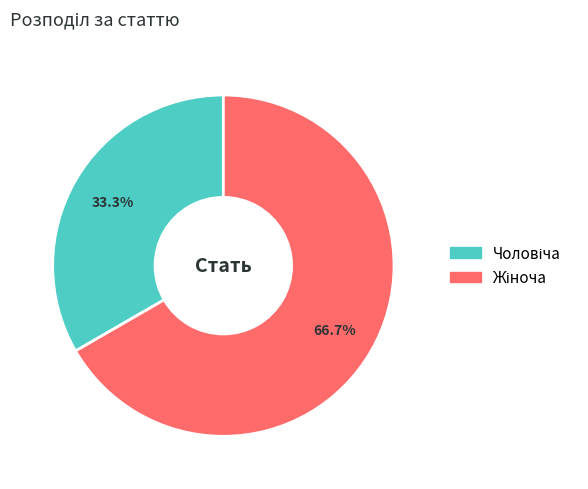

Is there a majority slice in this chart?

Yes